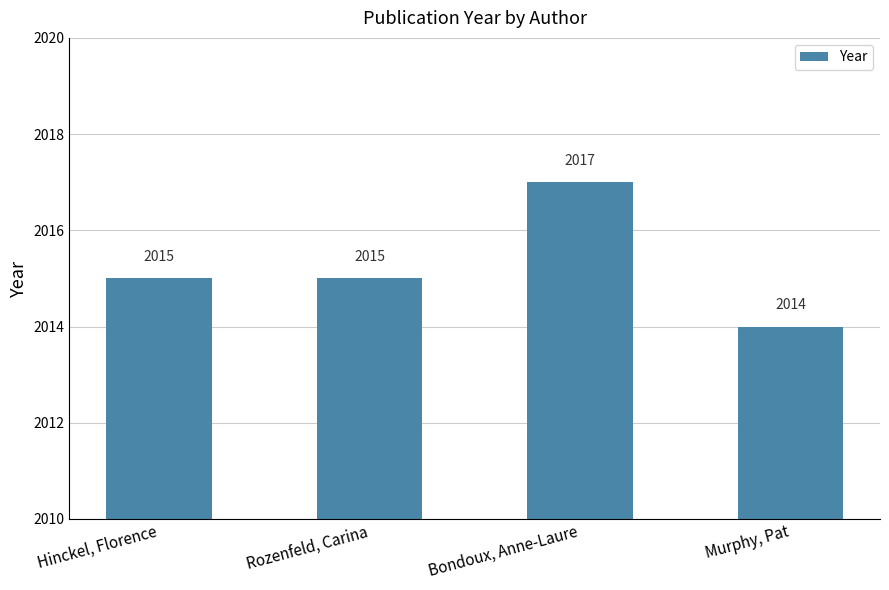

How many values are between 2015 and 2017?

3